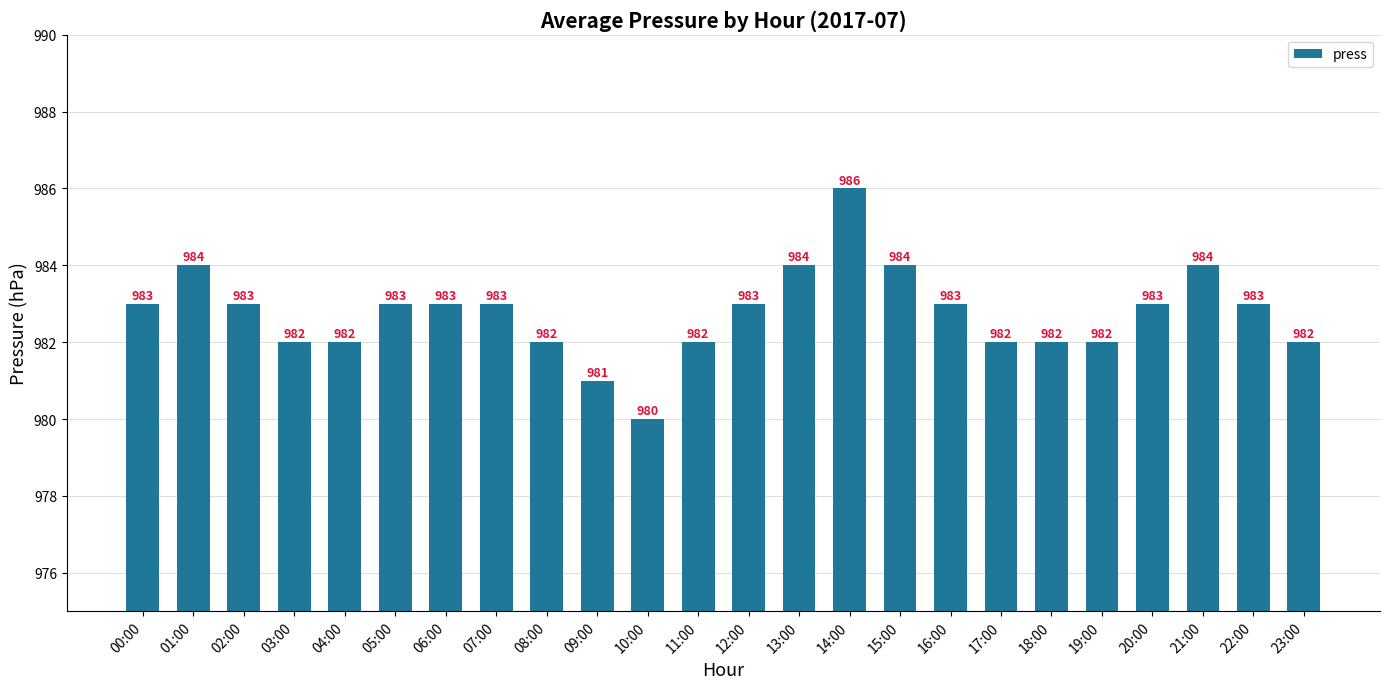

What is the smallest value displayed?

980